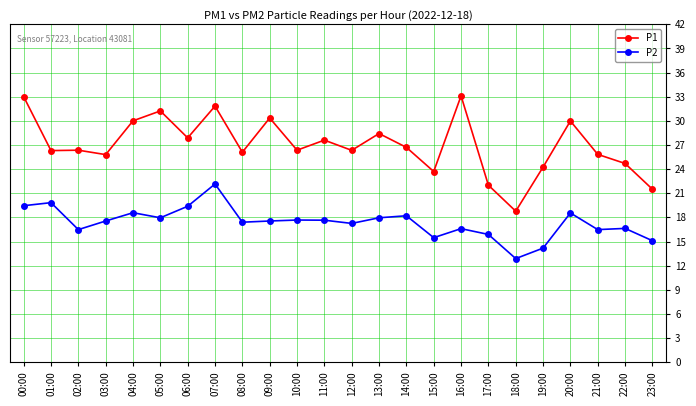

What is the difference between the highest and lowest values at 16:00?

16.5